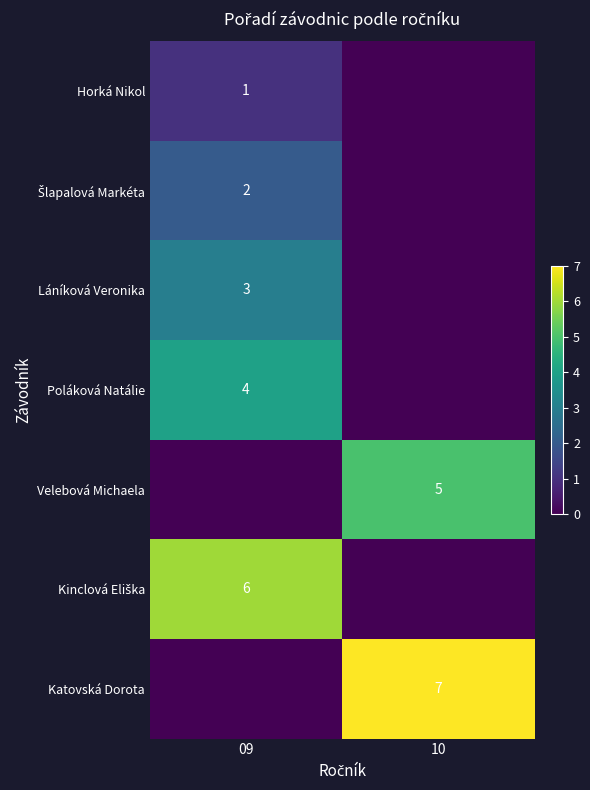

The Velebová Michaela series shows 5 at 10. True or false?

True